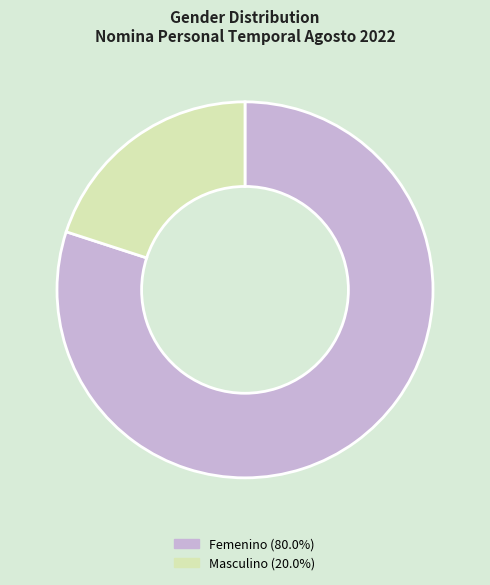

Count the number of slices in the pie.

2